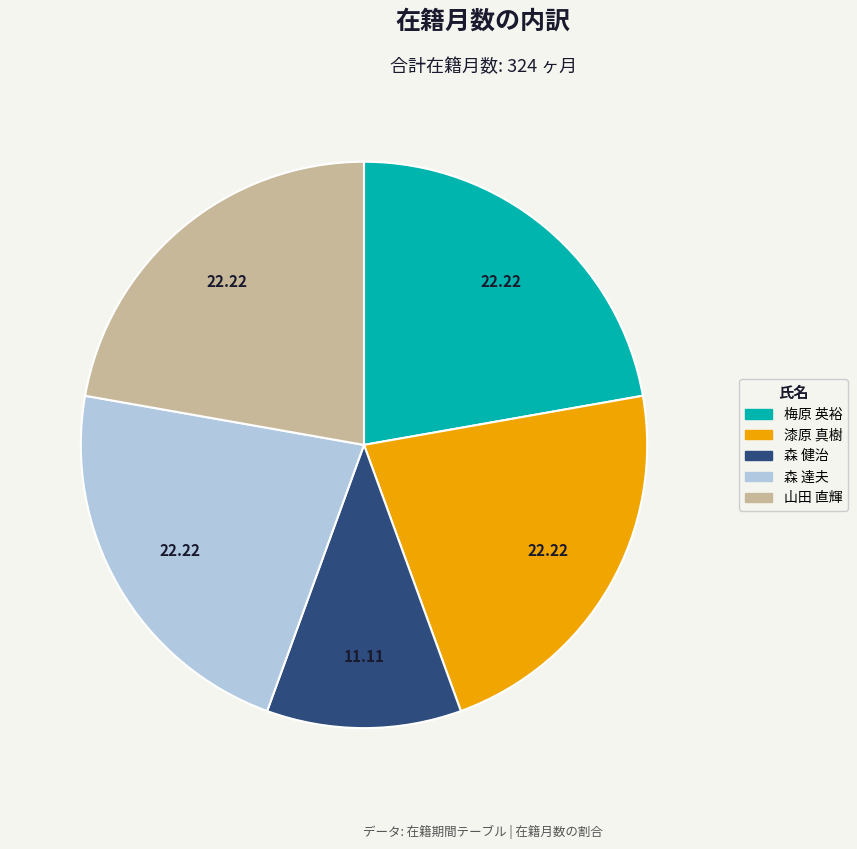

Is there a majority slice in this chart?

No